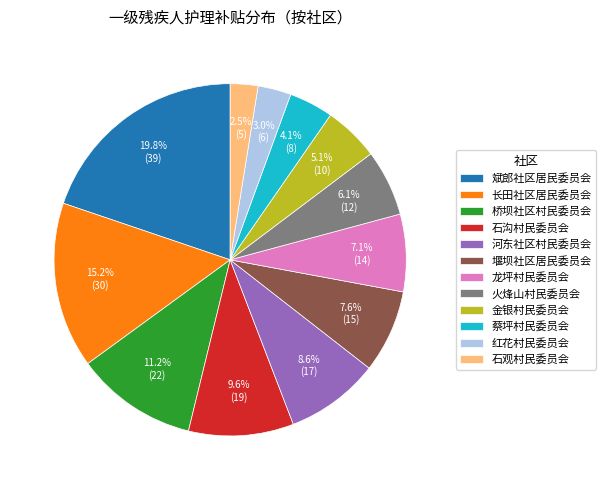

Rank the categories by value from highest to lowest.

斌郎社区居民委员会, 长田社区居民委员会, 桥坝社区村民委员会, 石沟村民委员会, 河东社区村民委员会, 堰坝社区居民委员会, 龙坪村民委员会, 火烽山村民委员会, 金银村民委员会, 蔡坪村民委员会, 红花村民委员会, 石观村民委员会